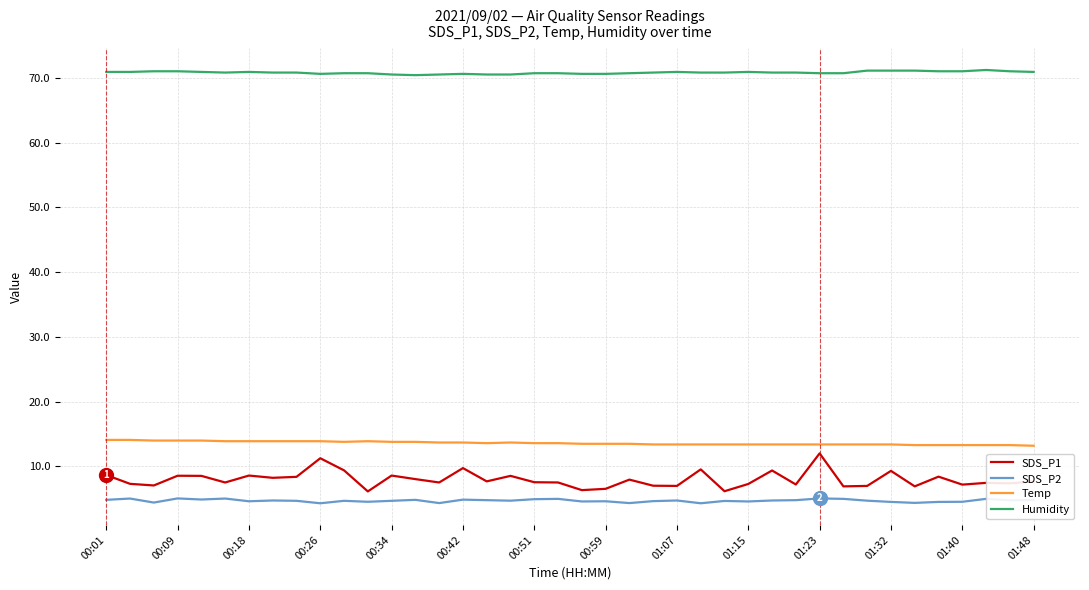

True or false: Humidity and SDS_P1 intersect in this chart.

False